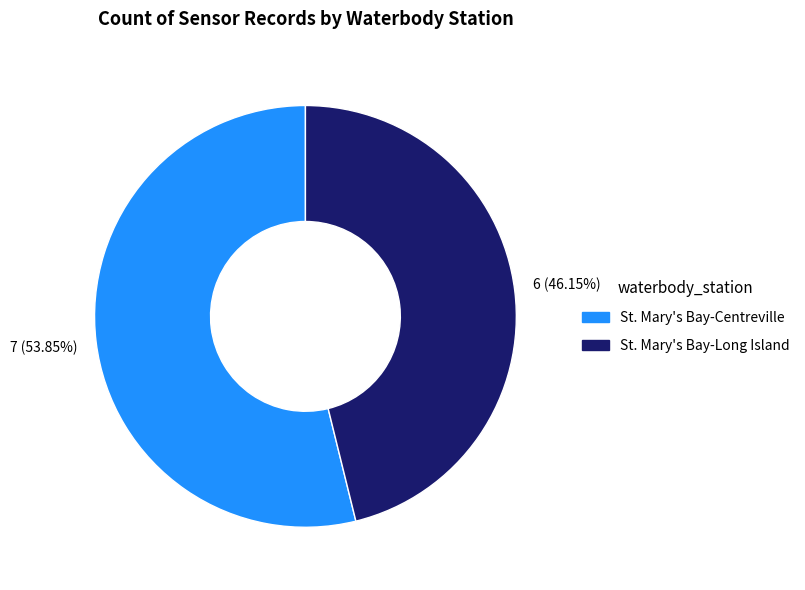

Which slice represents more than half of the pie?

St. Mary's Bay-Centreville